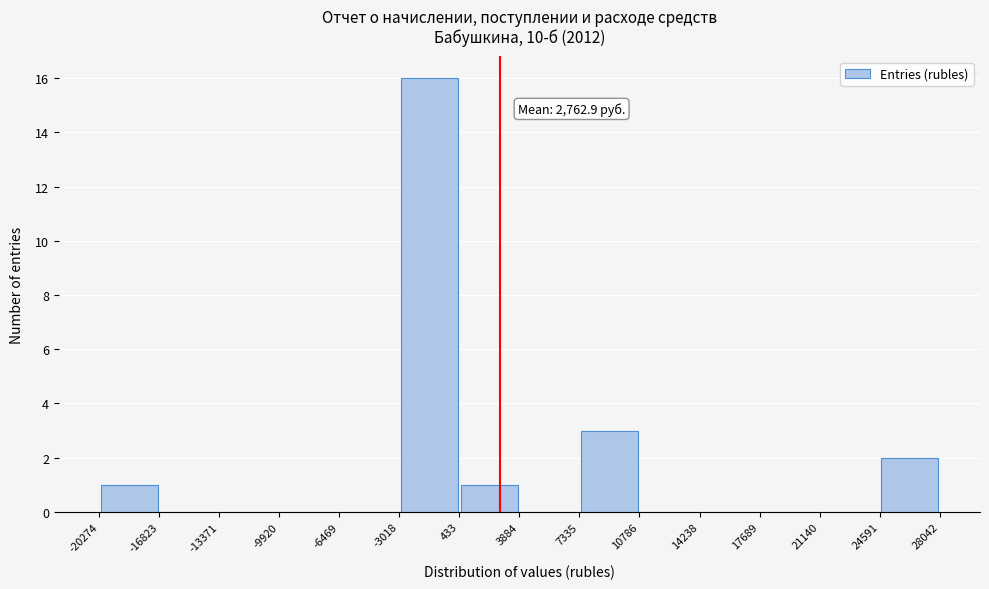

Which range on the x-axis has the tallest bar?

-3018 to 433